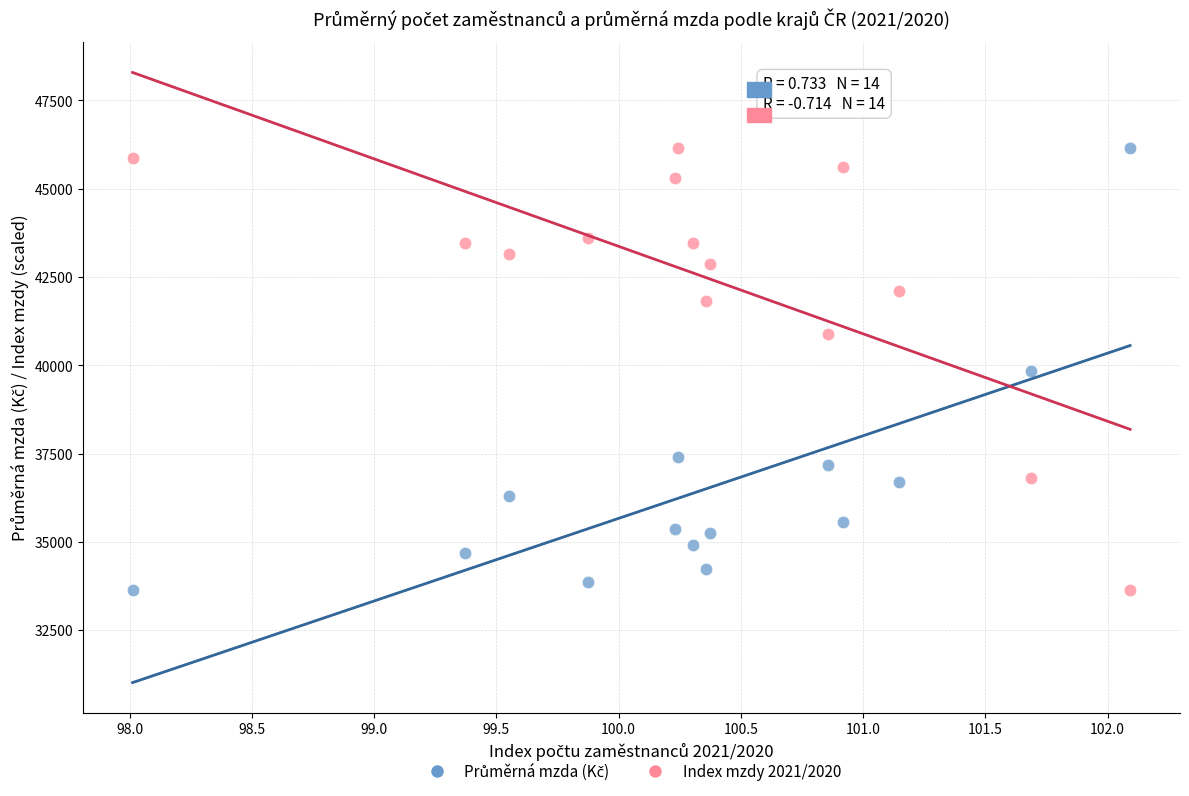

Across all data points, what is the range of Y values (max minus min)?

12527.2